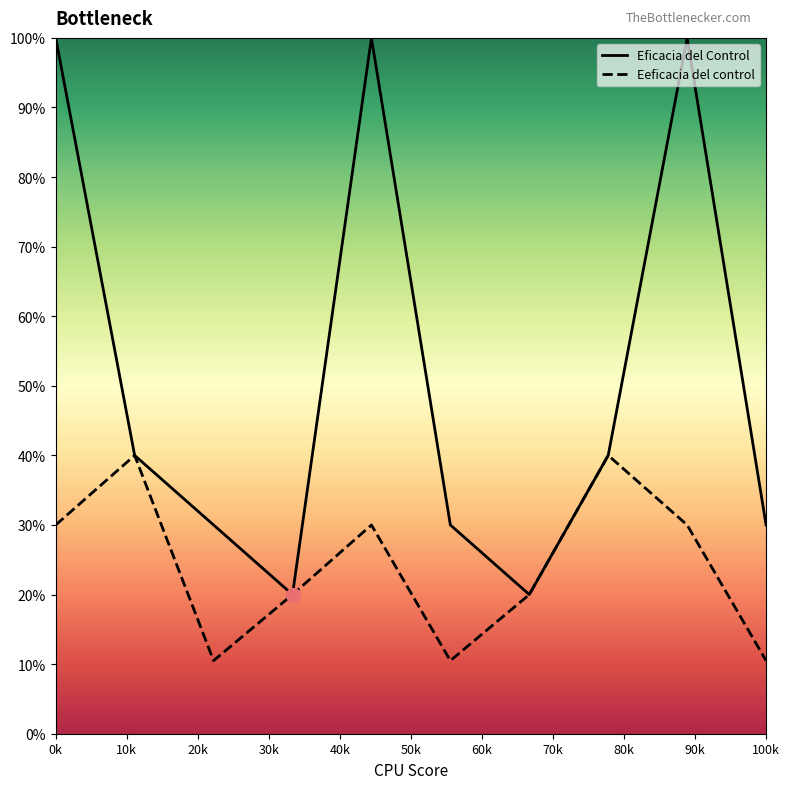

What is the highest value of the Eeficacia del control series?

0.4